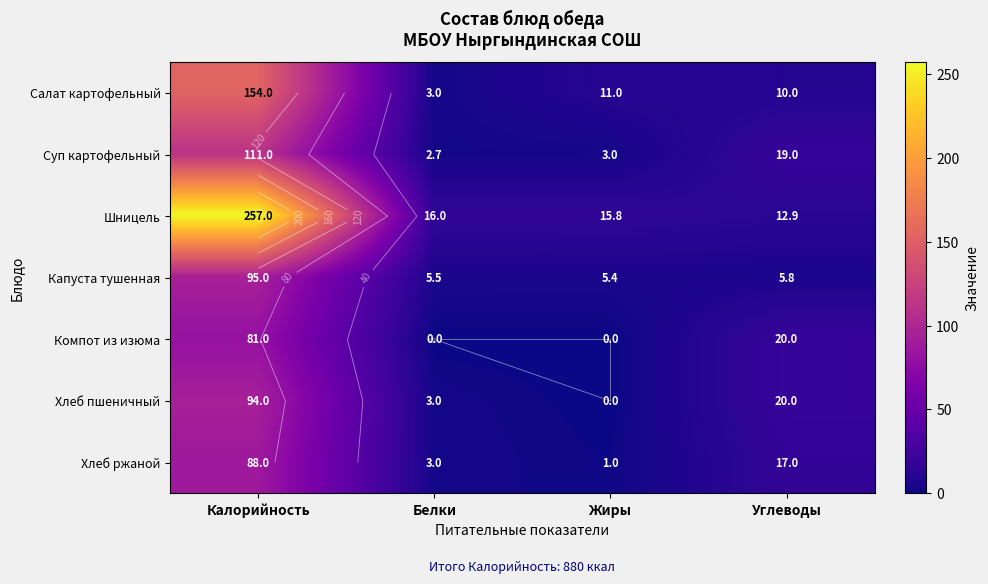

What is the average value of the Хлеб ржаной series?

27.2